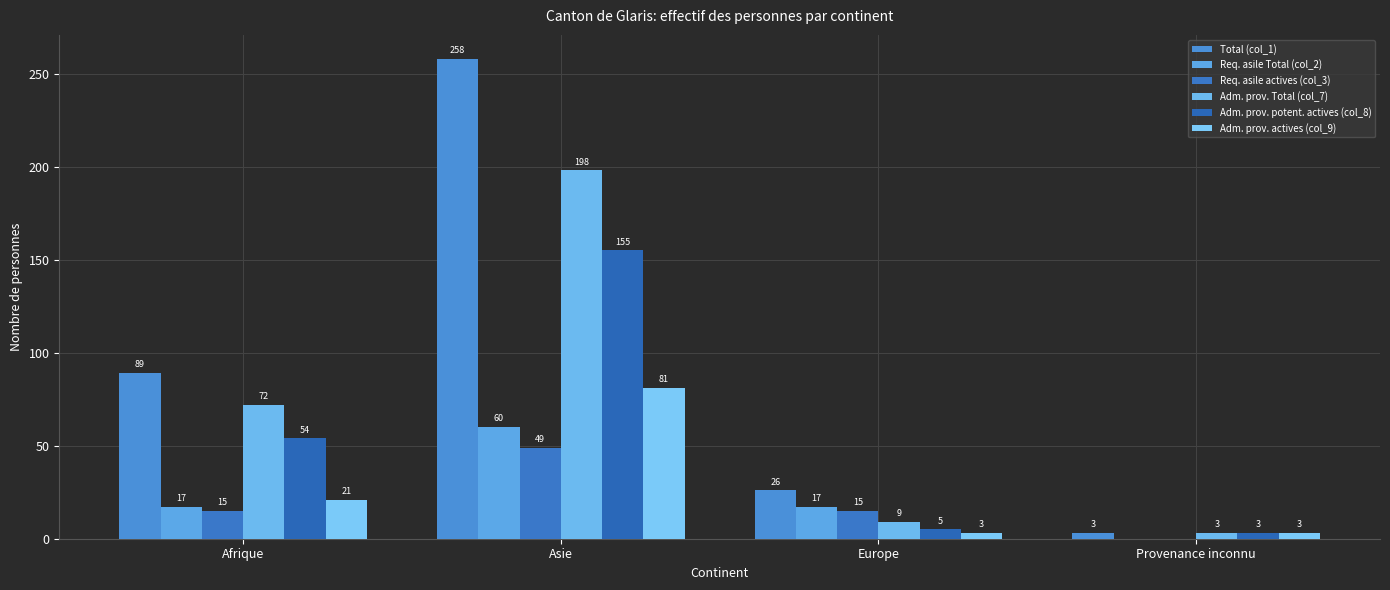

Does the chart contain stacked bars?

No